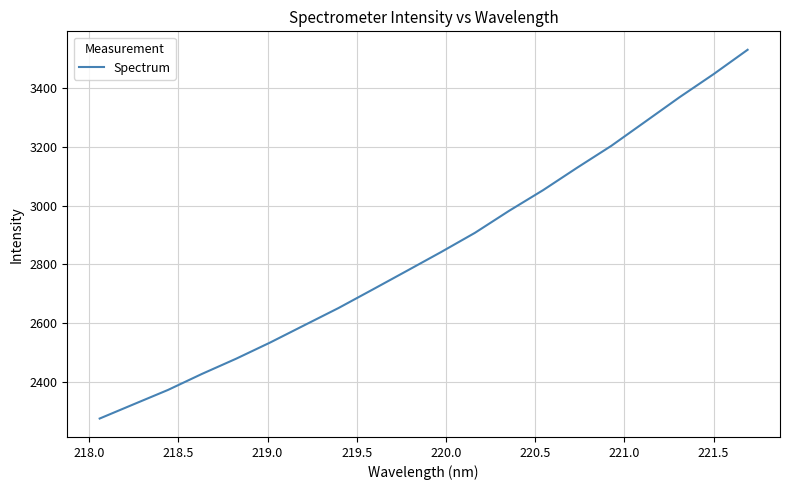

How many values are below 2841?

10